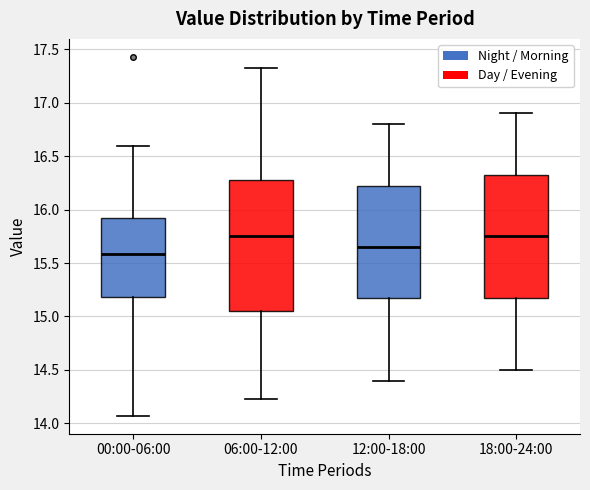

Reading left to right, read every box against the y-axis: the position of its median line, the range the box covers, and the ends of its whiskers. The values are not printed on the chart, so give them approximately, as read against the axis.

00:00-06:00: median 15.60, box 15.20 to 15.95, whiskers 14.05 to 16.60
06:00-12:00: median 15.75, box 15.05 to 16.30, whiskers 14.25 to 17.35
12:00-18:00: median 15.65, box 15.20 to 16.25, whiskers 14.40 to 16.80
18:00-24:00: median 15.75, box 15.20 to 16.35, whiskers 14.50 to 16.90